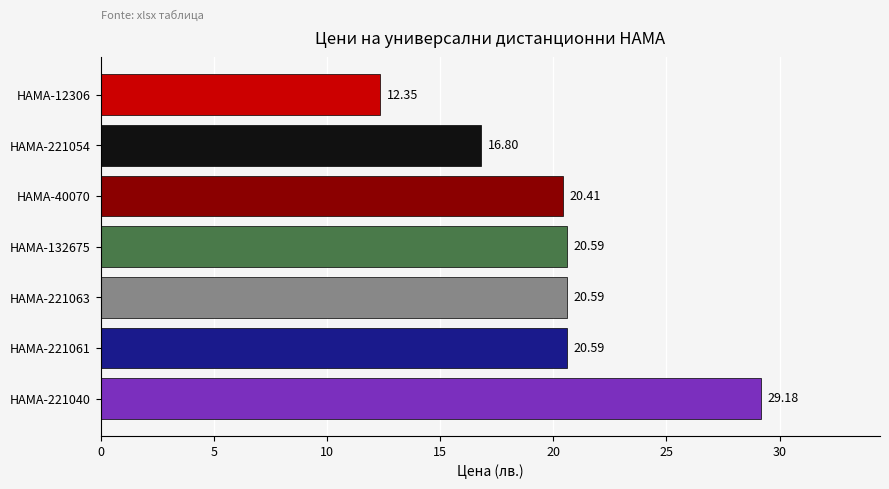

What is the average value?

20.1